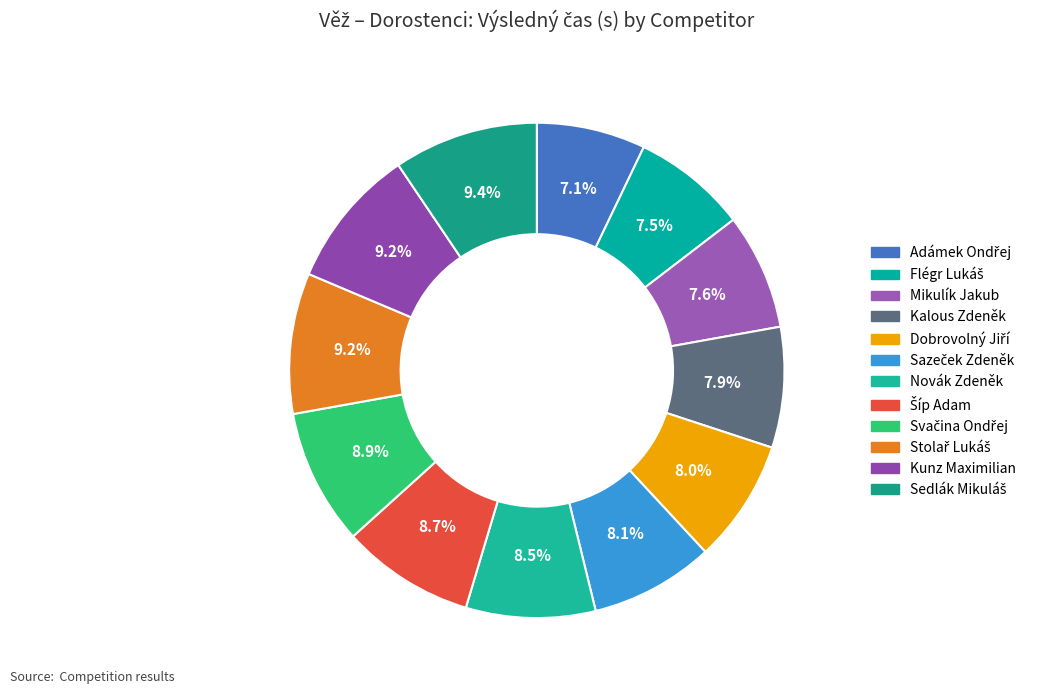

Is there a majority slice in this chart?

No